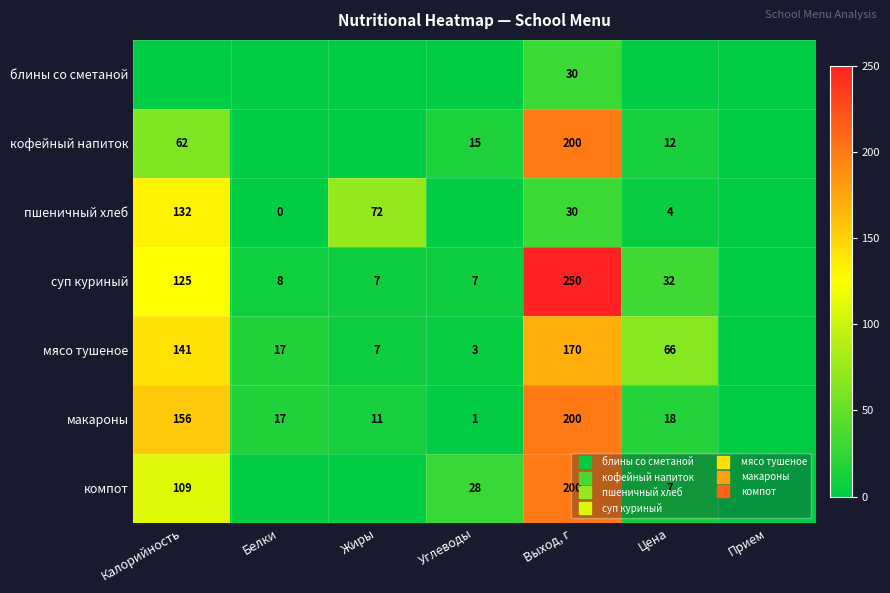

Which series has the largest range (max minus min)?

суп куриный